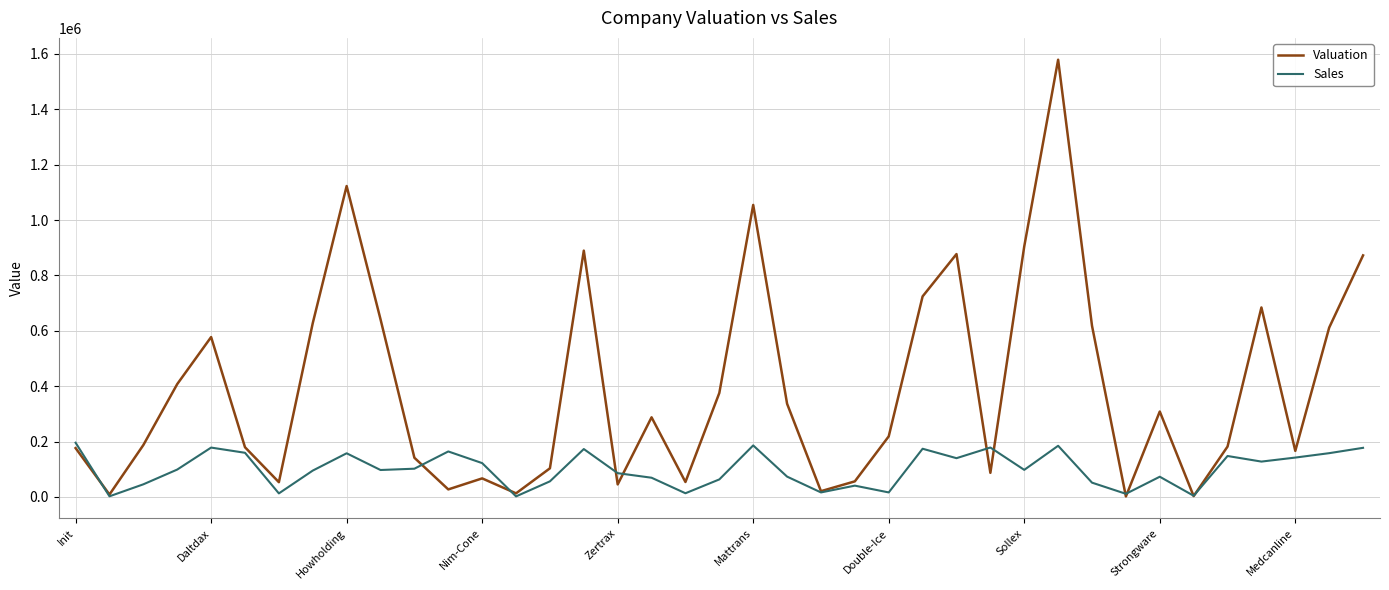

Which series has the widest spread of values?

Valuation